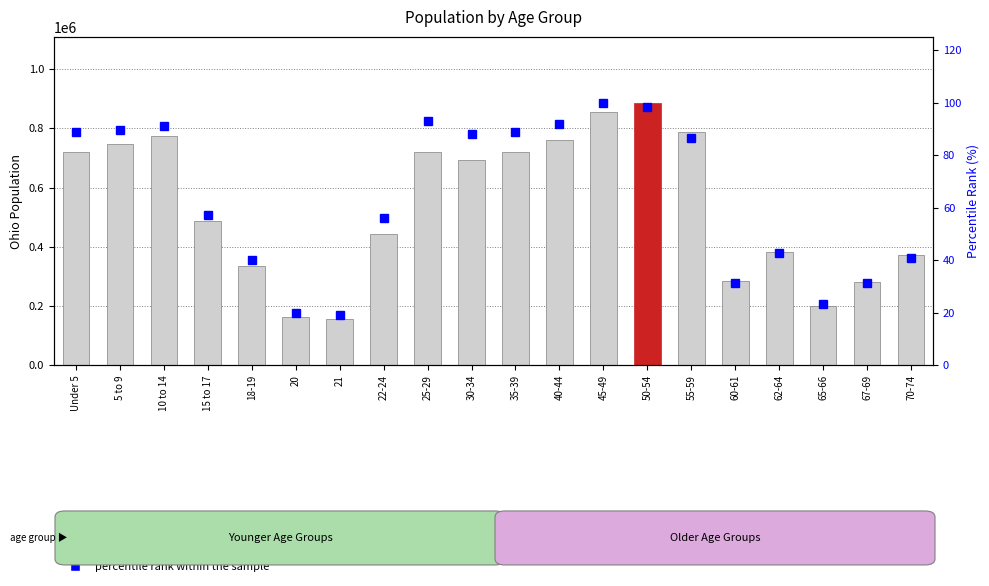

Rank the categories by percentile rank within the sample value from lowest to highest.

21, 20, 65-66, 60-61, 67-69, 18-19, 70-74, 62-64, 22-24, 15 to 17, 55-59, 30-34, 35-39, Under 5, 5 to 9, 10 to 14, 40-44, 25-29, 50-54, 45-49